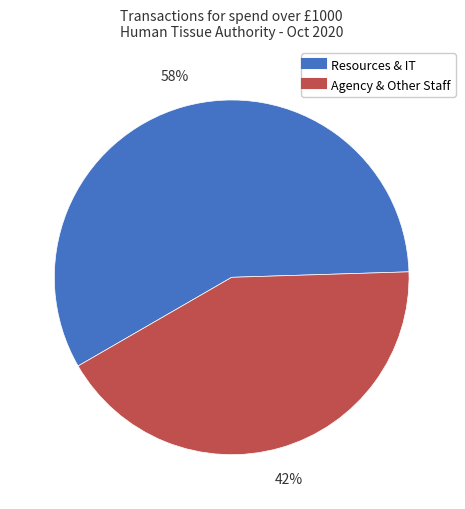

To the nearest percent, what is the average slice percentage?

50%